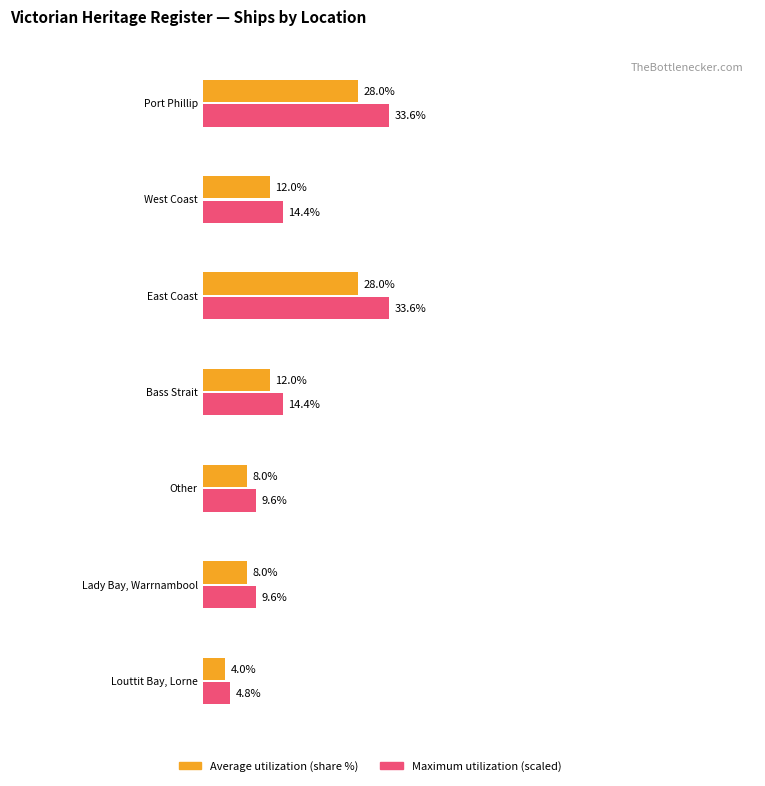

Between West Coast and Bass Strait, near Cape Schanck, which is larger?

West Coast